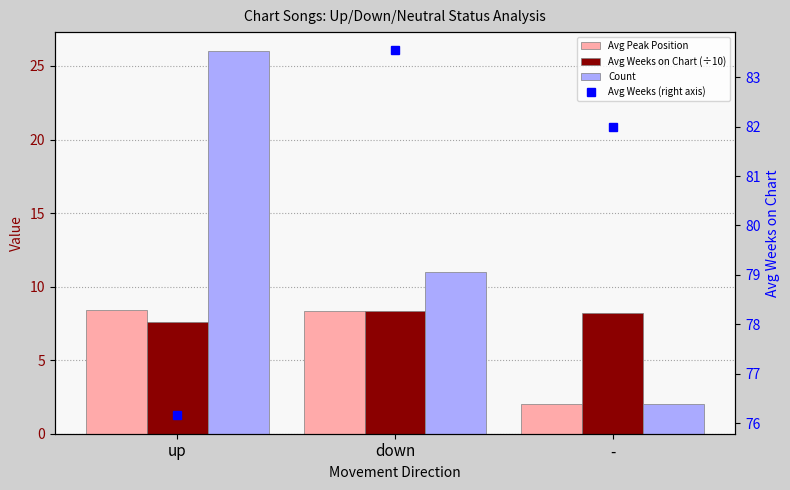

What is the difference between the maximum and minimum values in the Avg Weeks on Chart (÷10) series?

0.7